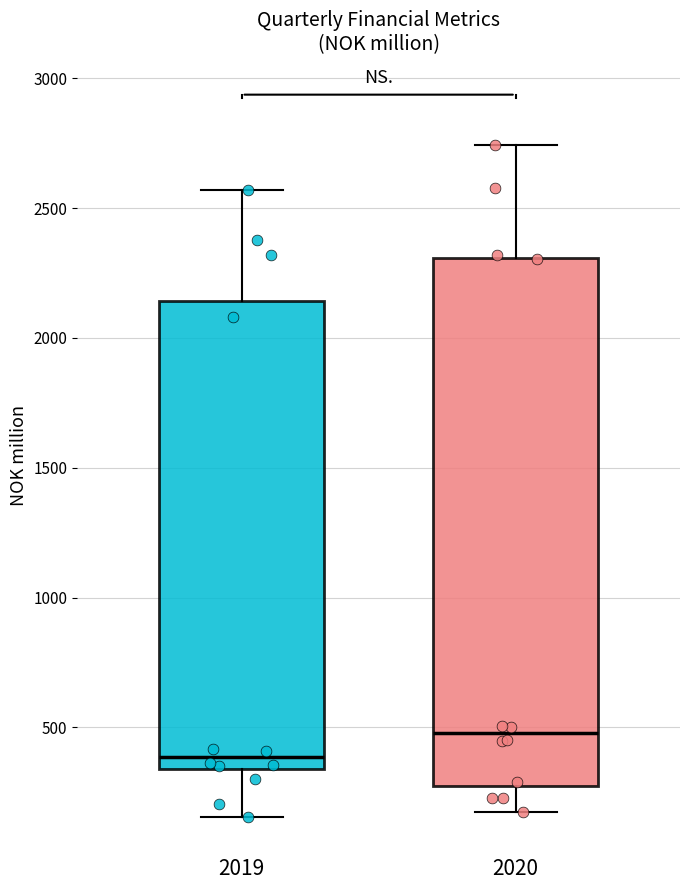

Which box has the lowest median line?

2019